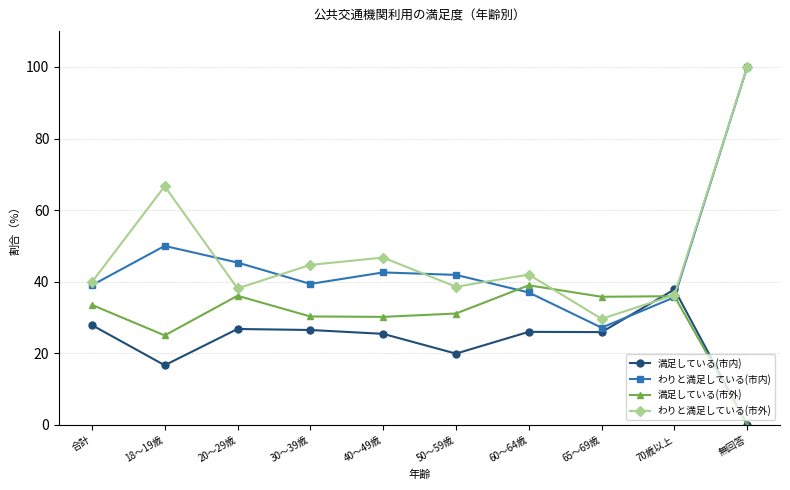

The value of わりと満足している(市外) at 50～59歳 is 38.6. True or false?

True